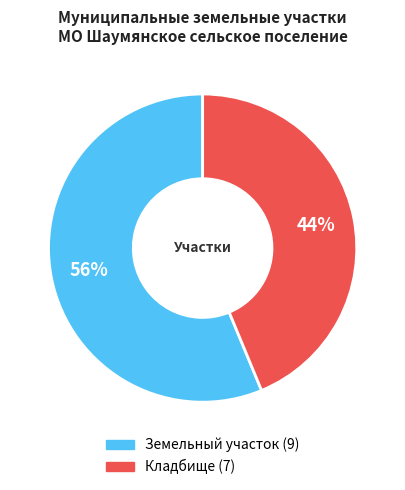

To the nearest percent, what is the average slice percentage?

50%